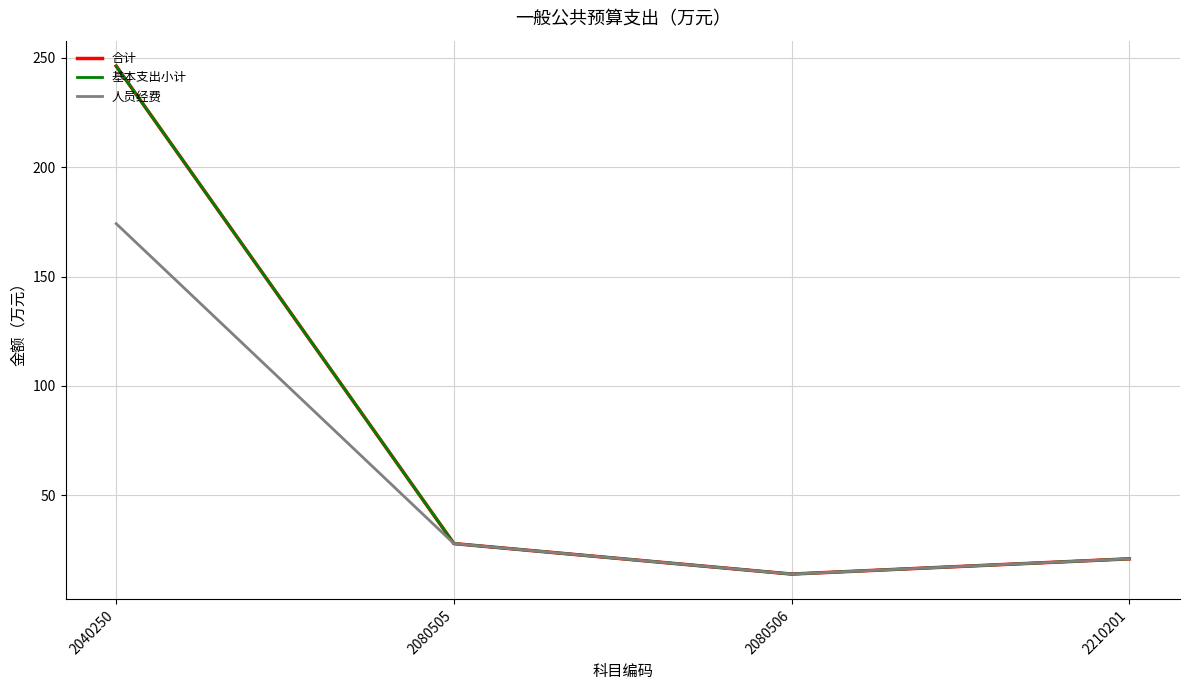

What is the difference between the highest and lowest values at 2040250?

72.1